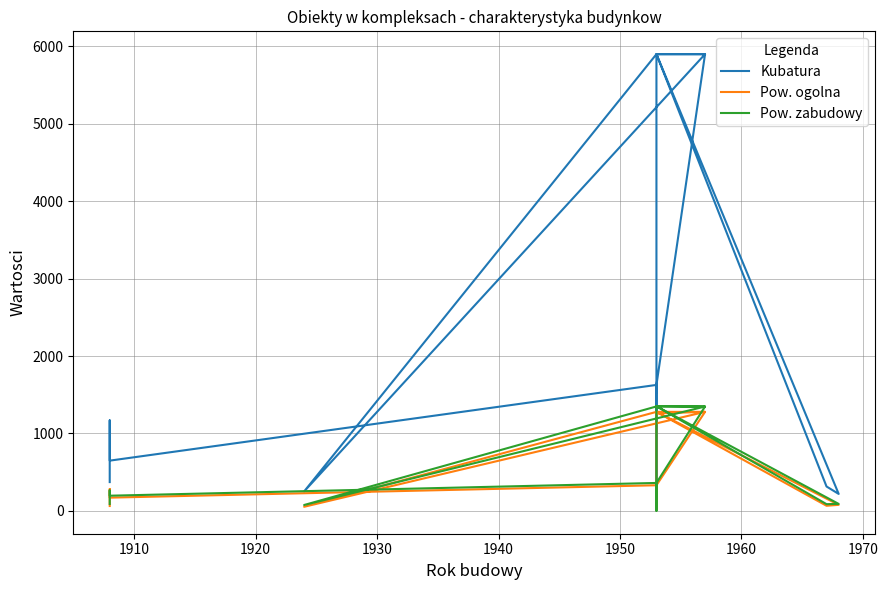

True or false: Kubatura and Pow. zabudowy intersect in this chart.

False